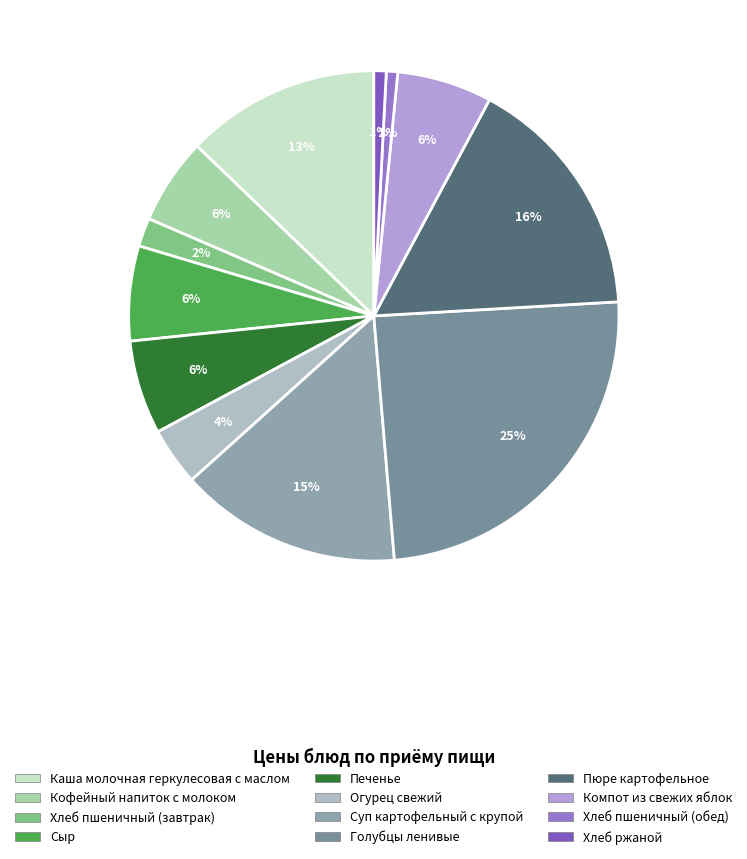

To the nearest percent, what portion does Сыр represent?

6%